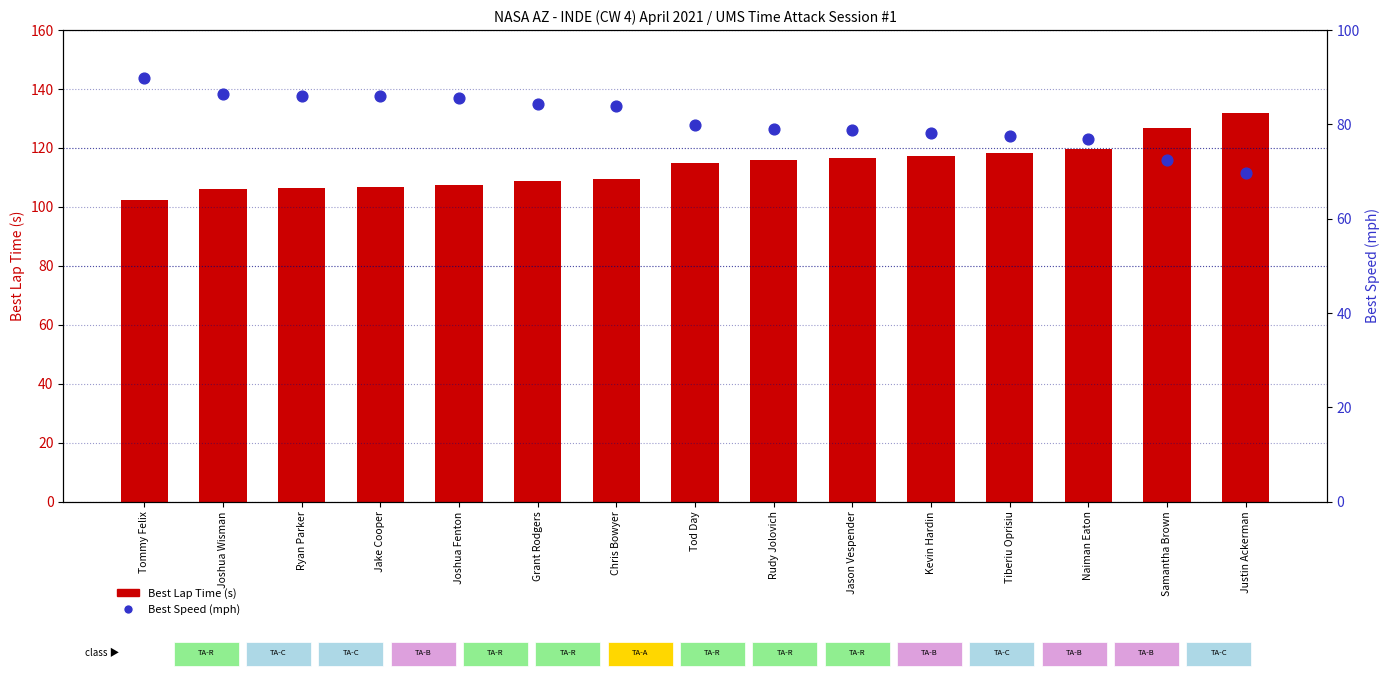

Which series contains the highest Y value?

Best Lap Time (s)